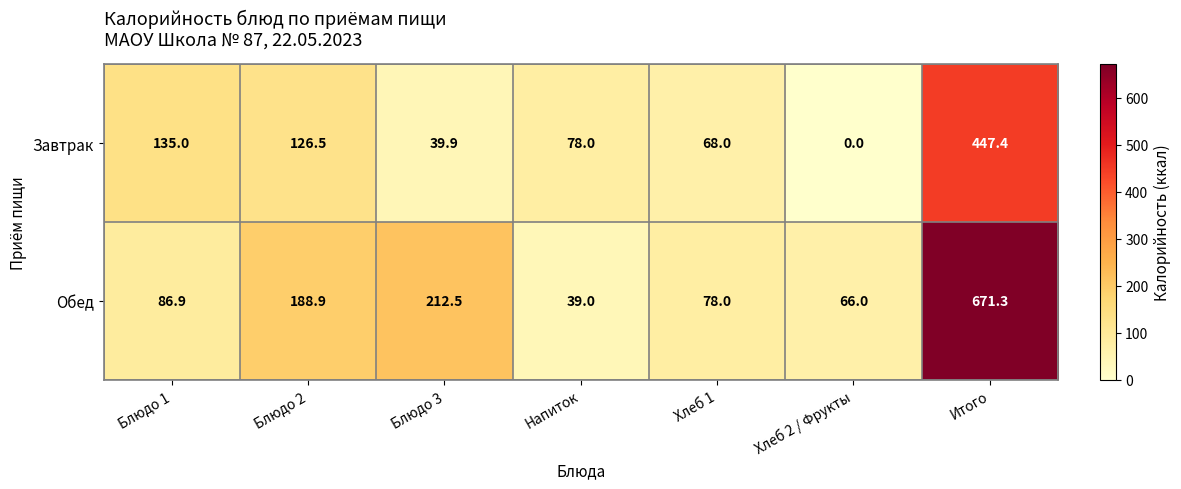

What is the total value across all series at Хлеб 2 / Фрукты?

66.0